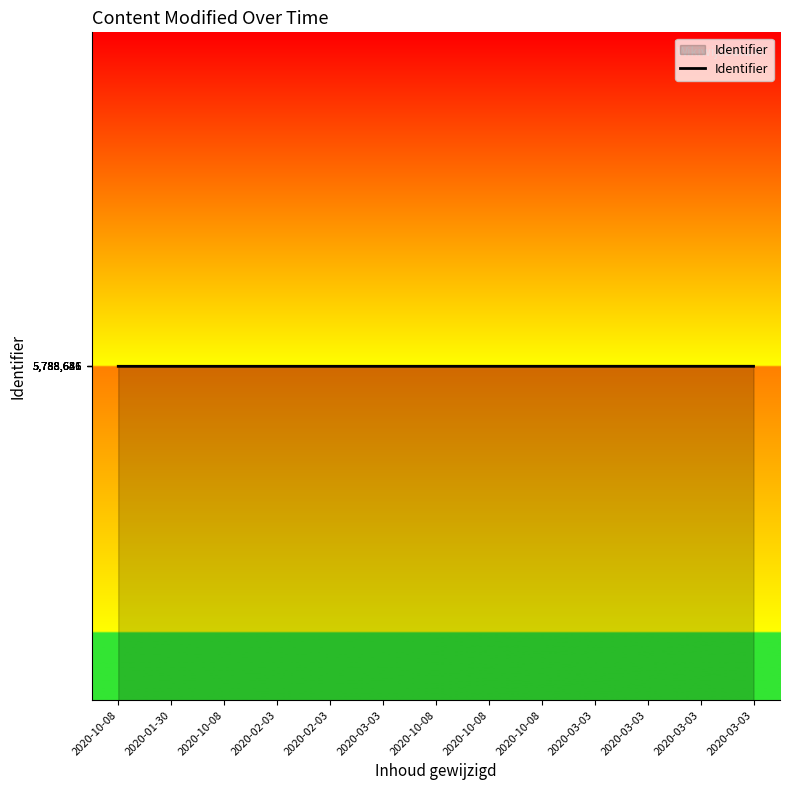

Reading left to right, extract all data points from this chart.

5788626	5788627	5788629	5788632	5788634	5788635	5788640	5788643	5788644	5788645	5788647	5788649	5788651